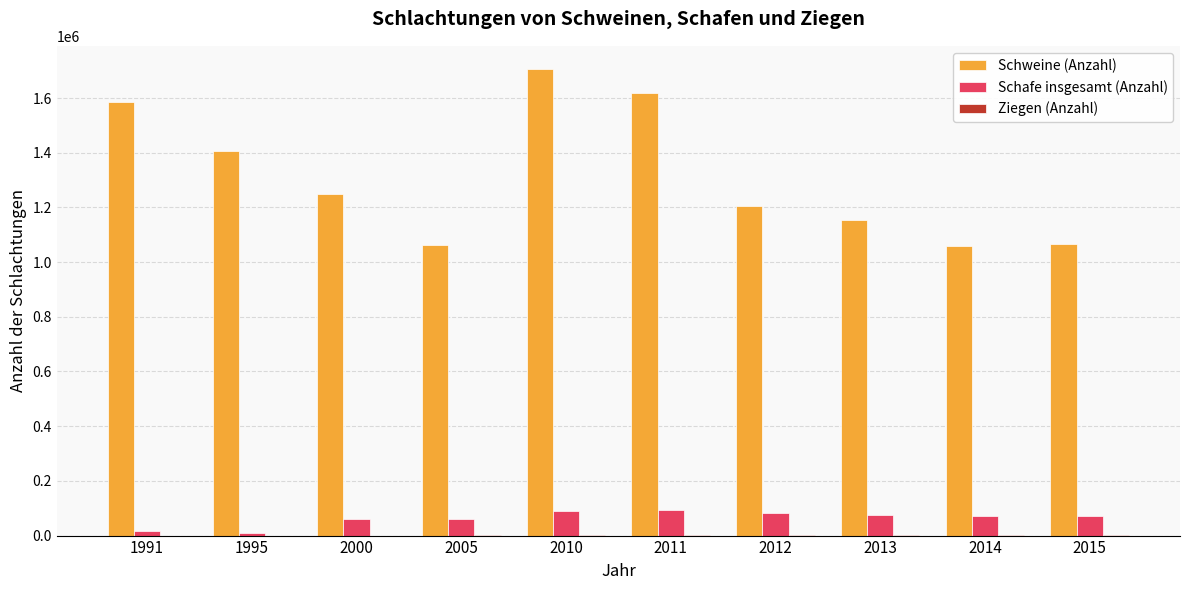

Read the Schafe insgesamt (Anzahl) value at 2012, to the nearest 10.

82250